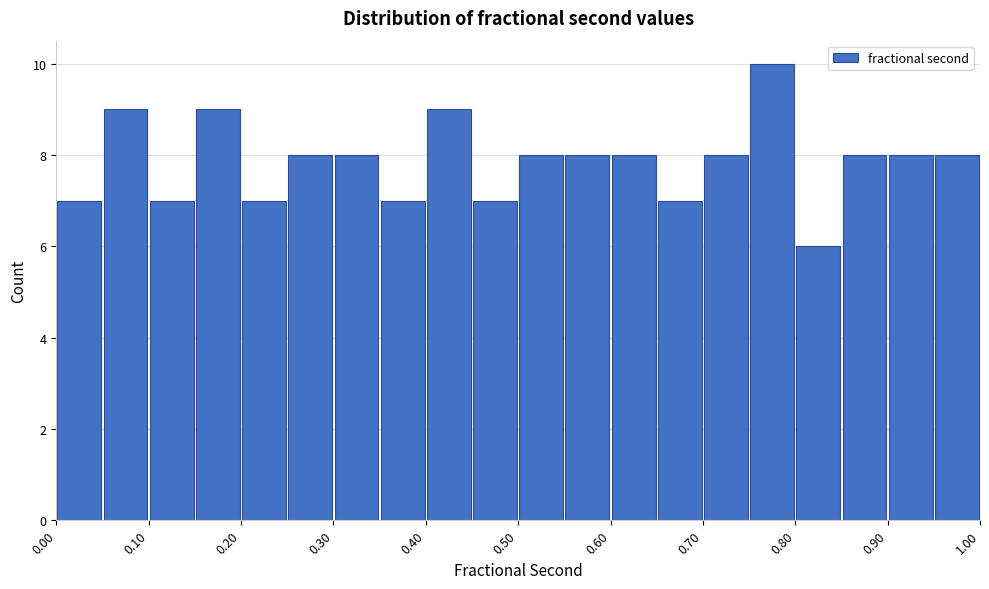

How tall is the bar that spans 0.30 to 0.35 on the x-axis? The values are not printed on the chart, so give them approximately, as read against the axis.

8